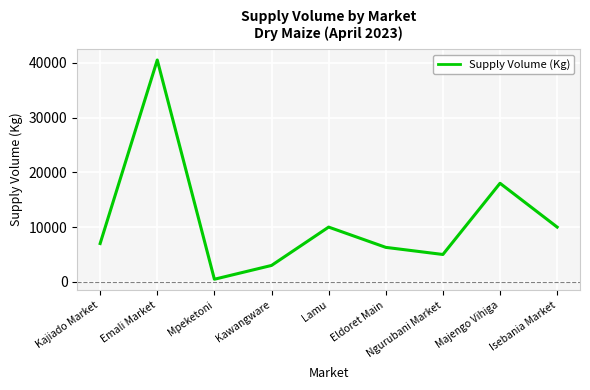

Does the chart display data point markers on the line(s)?

No